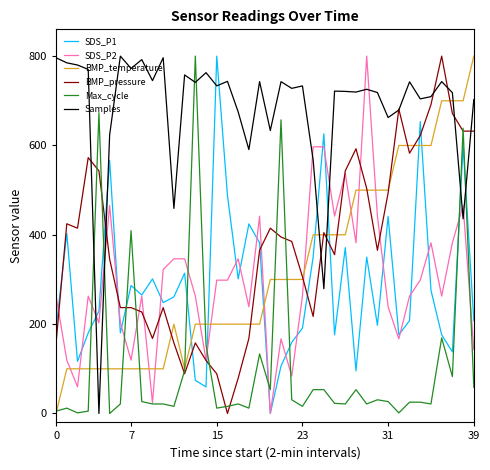

Which series has the largest total across all categories?

Samples